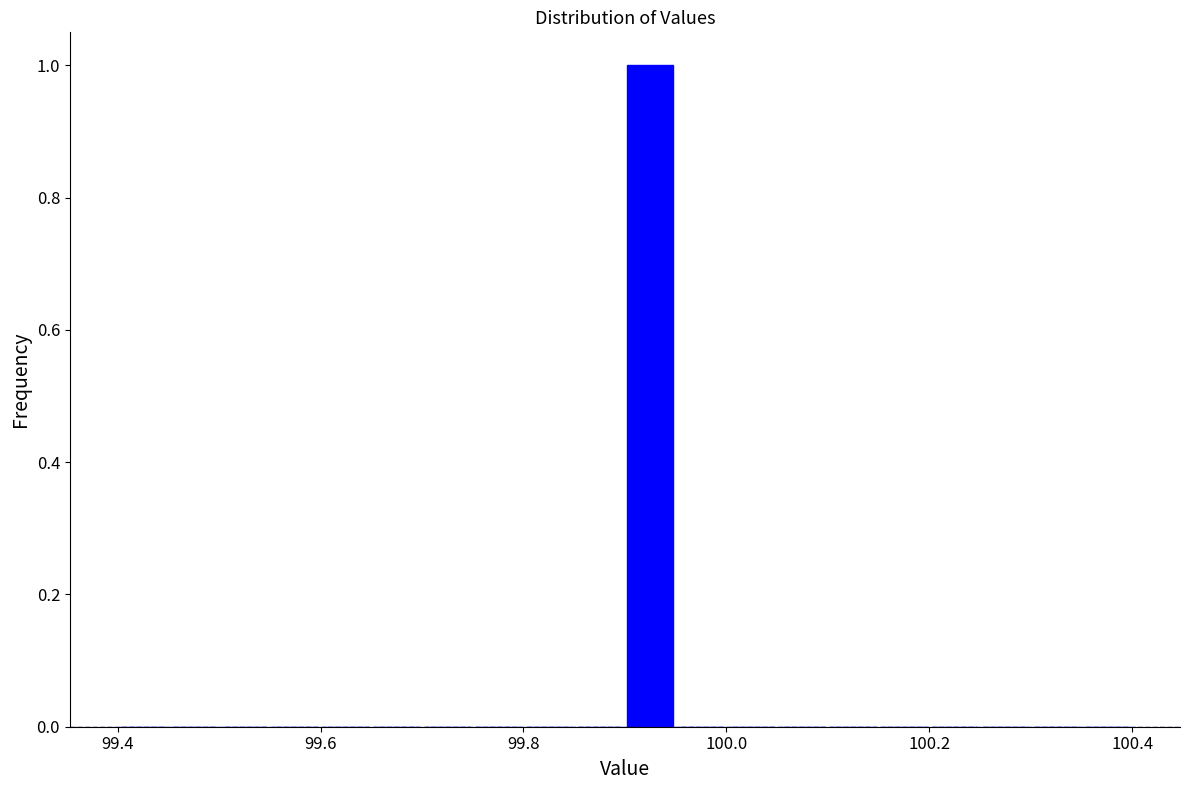

Read against the x-axis, roughly where is the centre of the tallest bar?

99.92